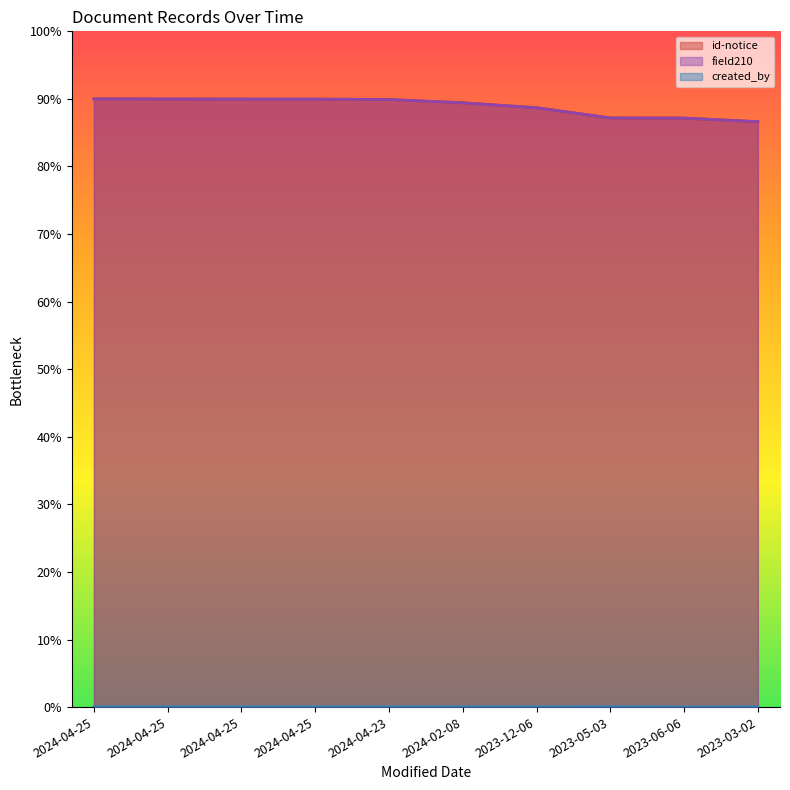

Does the chart display data point markers on the line(s)?

No